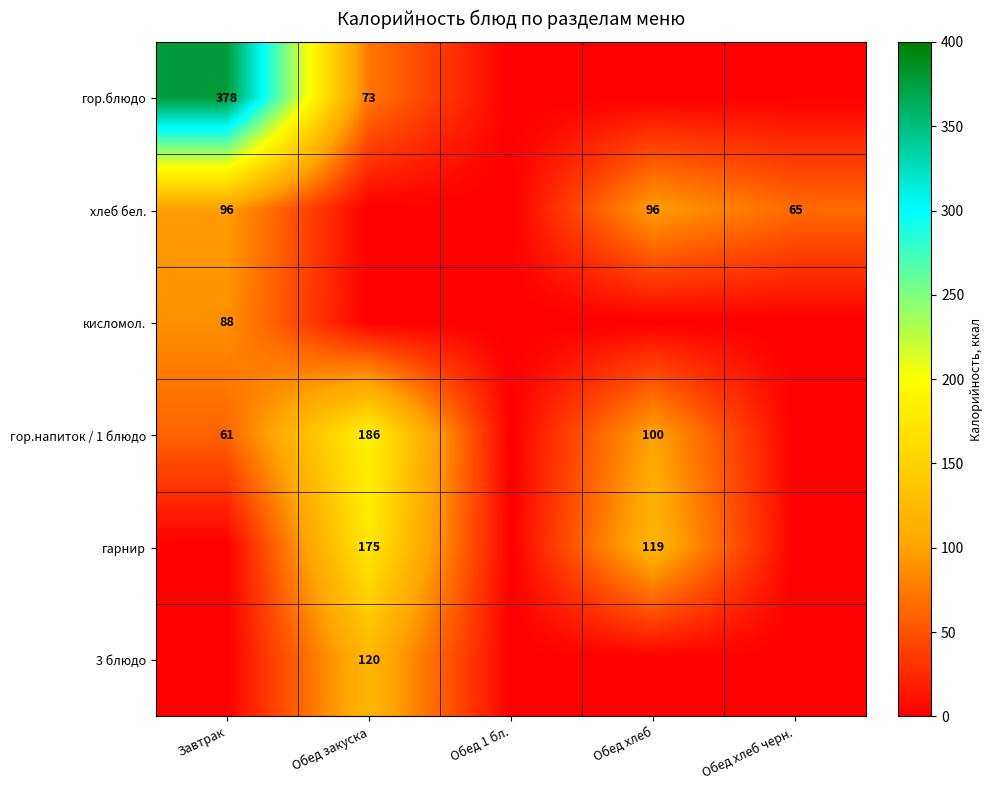

The value of гарнир at Обед закуска is 175. True or false?

True